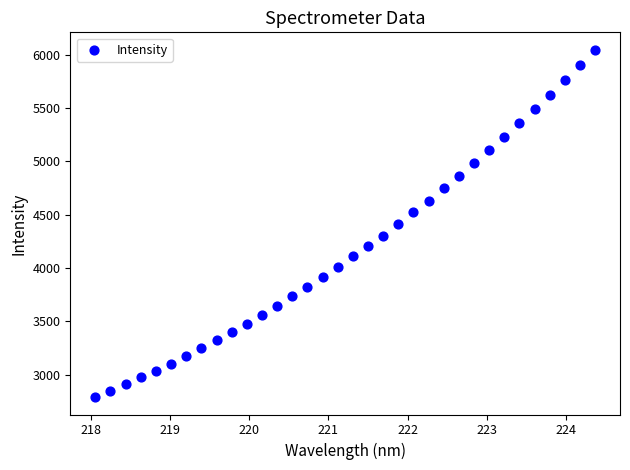

What is the range of Y values (max minus min)?

3253.6